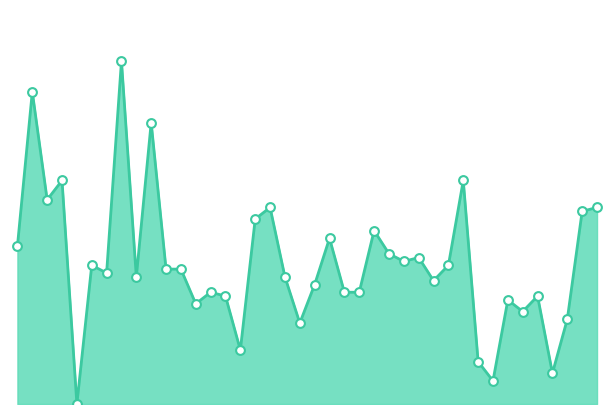

How many lines are shown in the chart?

1